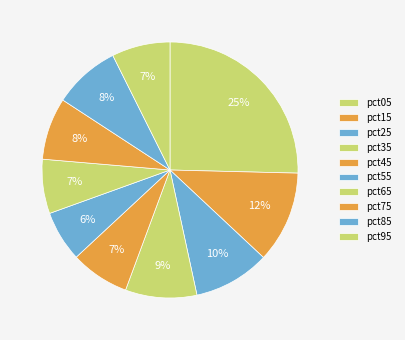

What is the total percentage of pct95 and pct05?

32.8%